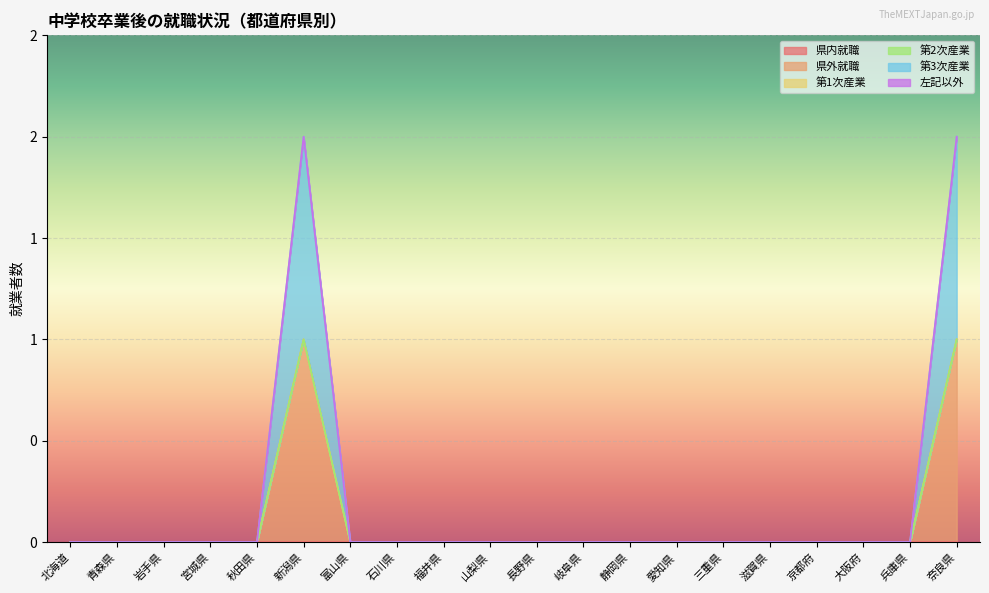

How many values in 県外就職 are above zero?

2